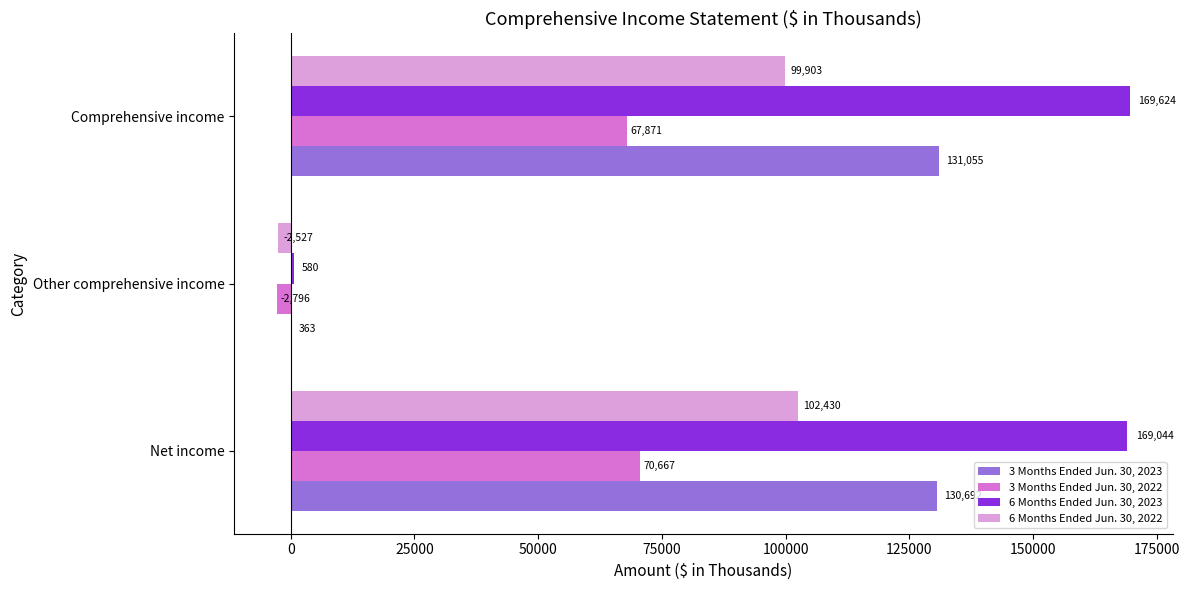

At which category does the chart reach its peak across all series?

Comprehensive income